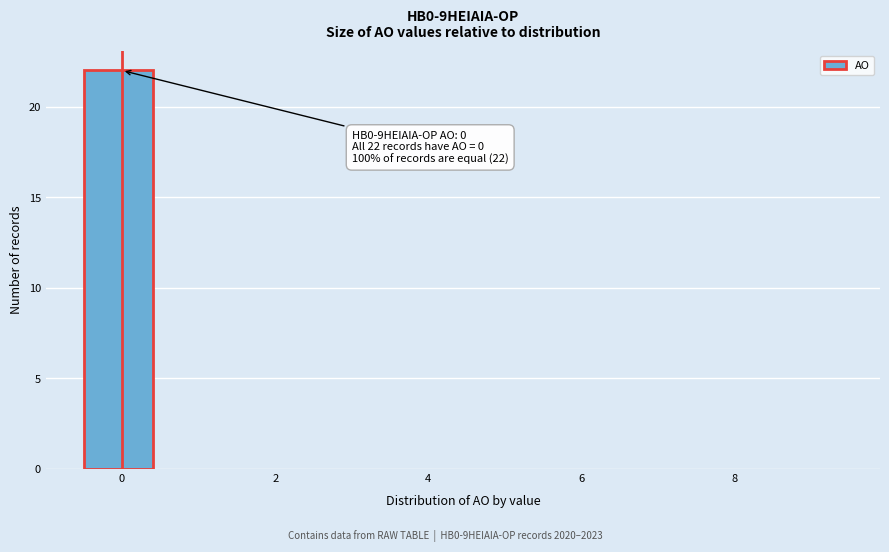

Over which range of the x-axis is the bar tallest?

-0.5 to 0.5